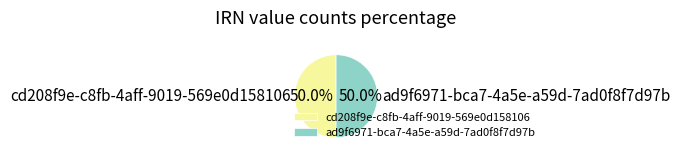

To the nearest percent, what percentage of the pie is ad9f6971-bca7-4a5e-a59d-7ad0f8f7d97b?

50%